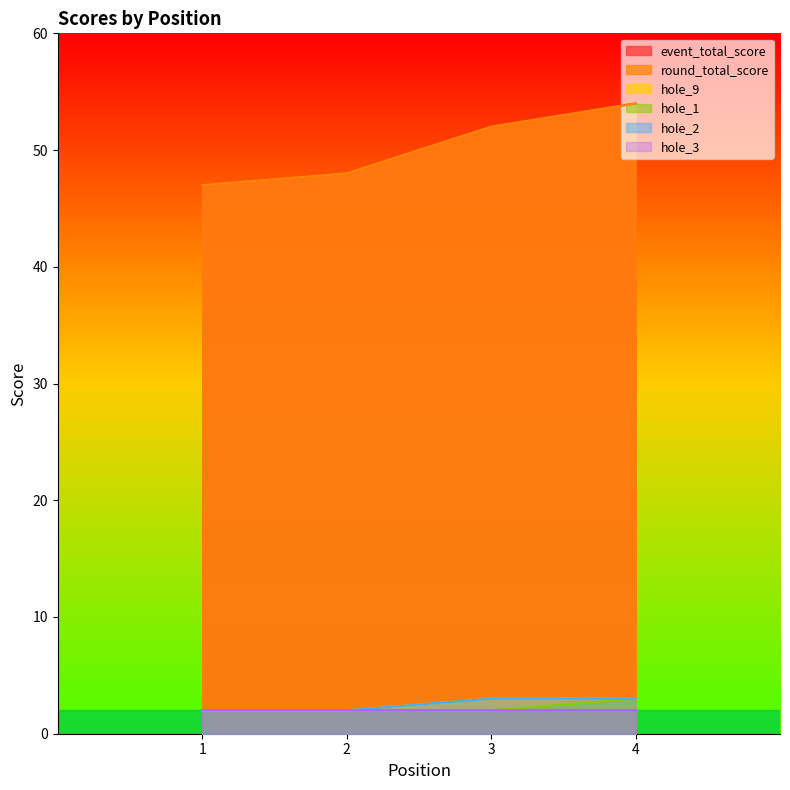

True or false: event_total_score and round_total_score cross at least once.

False